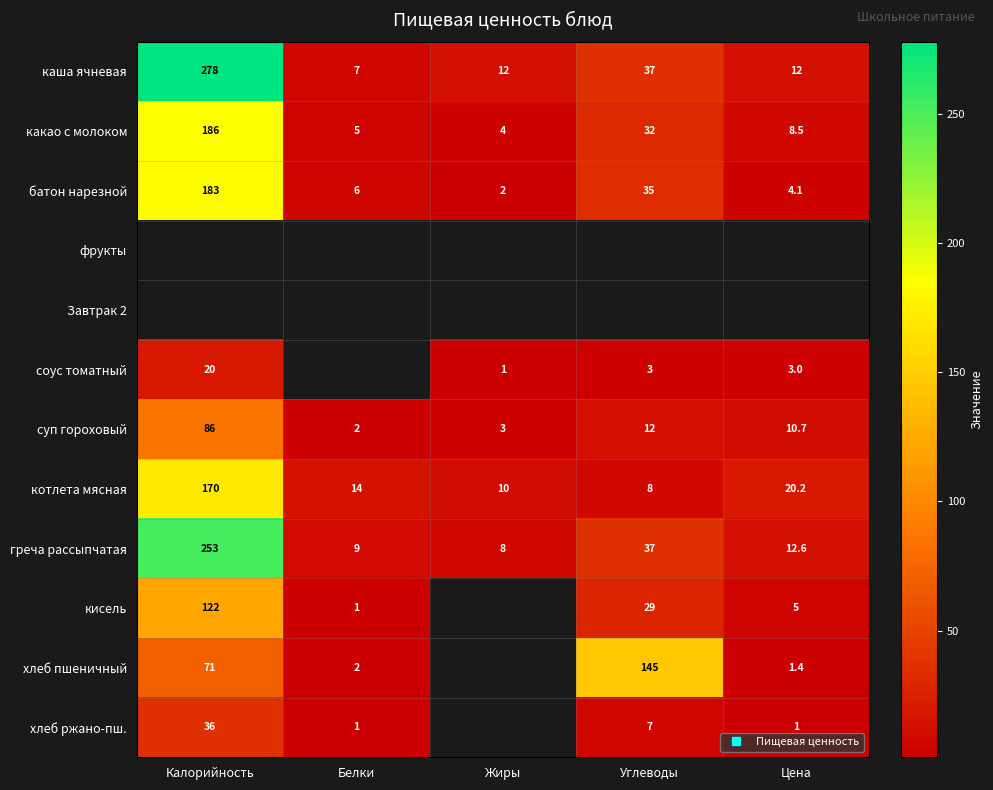

Is the value of каша ячневая at Белки greater than the value of суп гороховый at Жиры?

Yes